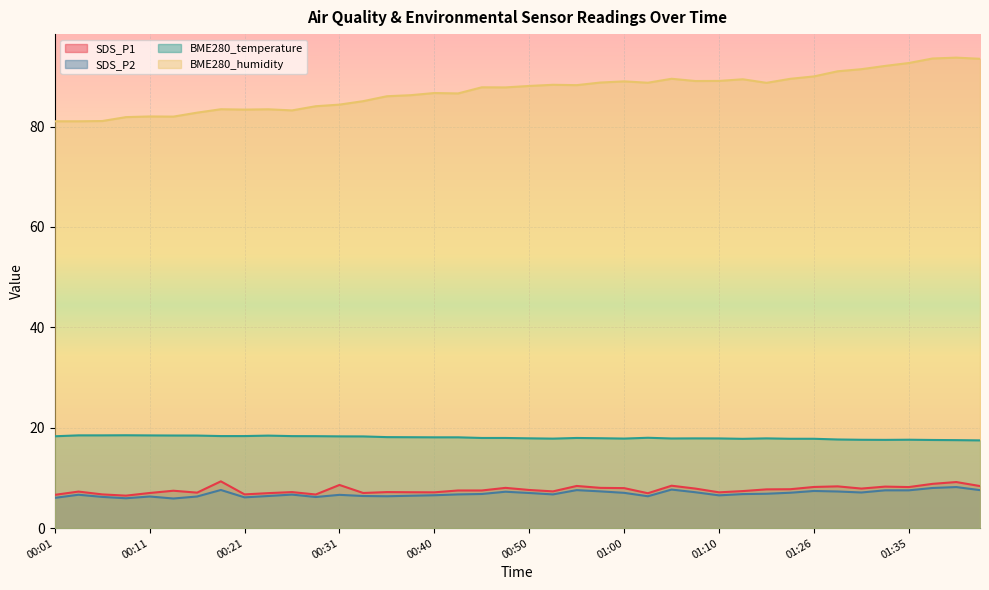

What is the approximate value of BME280_humidity at 01:35?

92.7